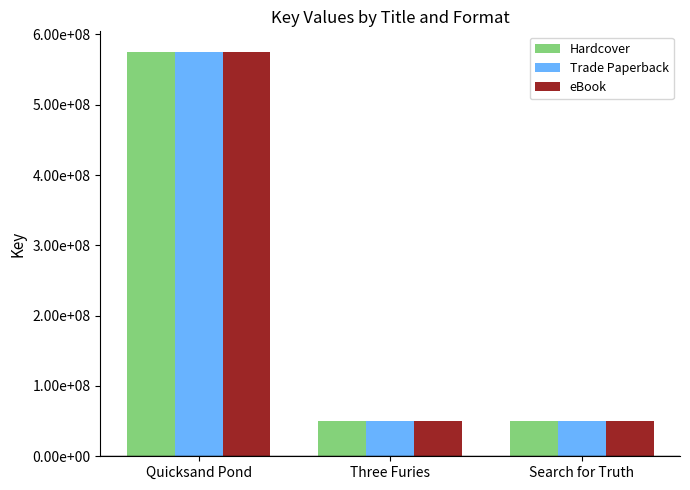

Rank the series at Quicksand Pond from lowest to highest value.

Hardcover, Trade Paperback, eBook